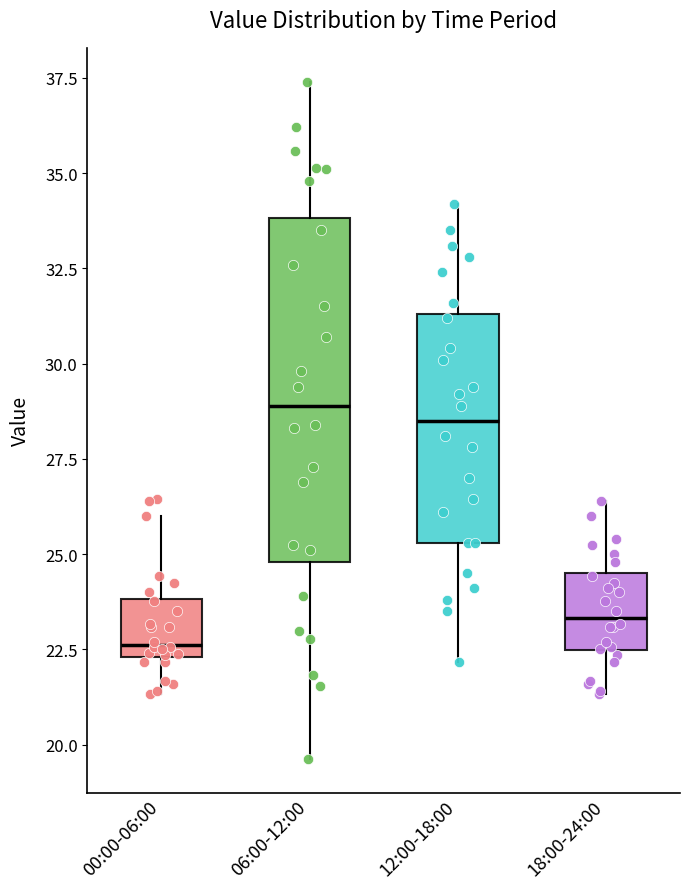

Comparing the boxes themselves (not the whiskers), which one is the tallest?

06:00-12:00